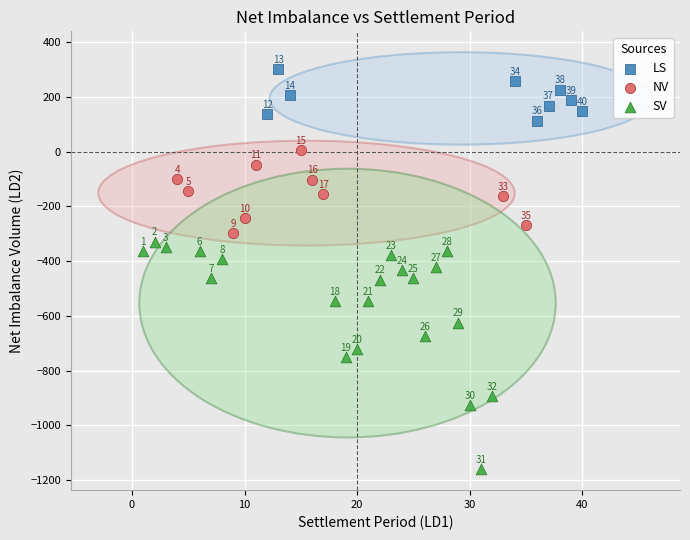

Which series reaches the maximum Y coordinate?

LS